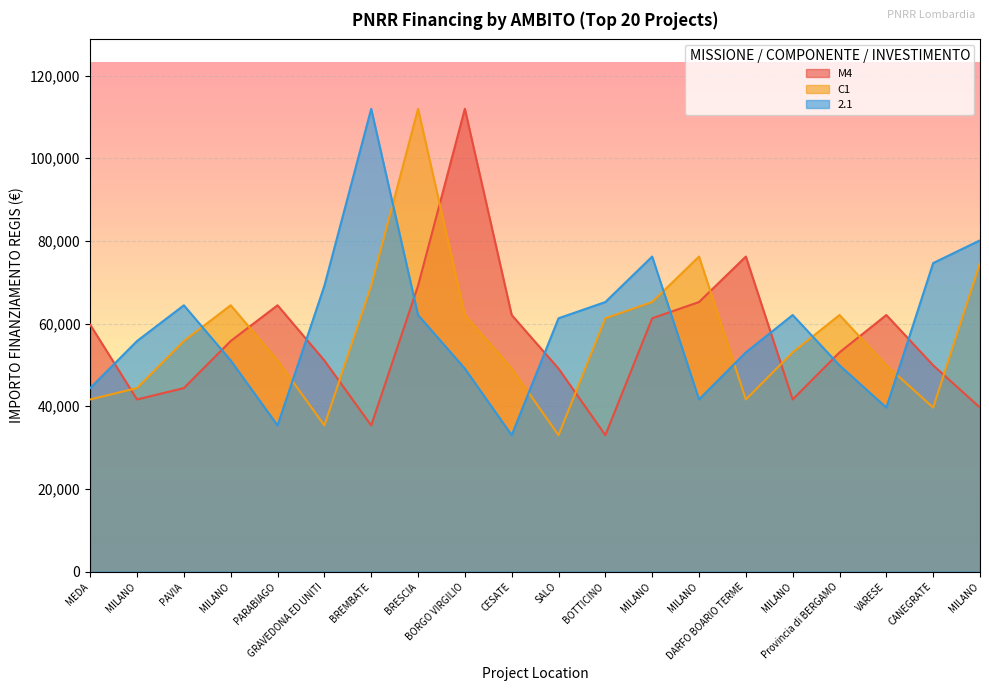

What is the average value of the M4 series?

56328.1